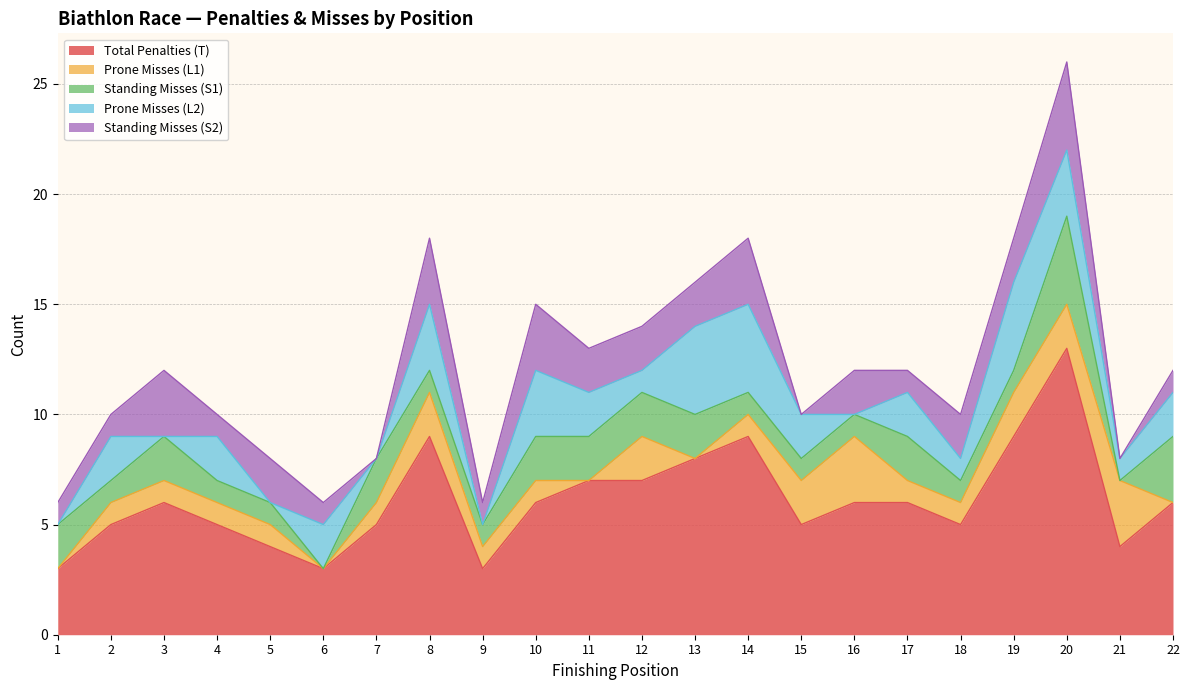

Where does the Prone Misses (L2) series first go above 2?

8